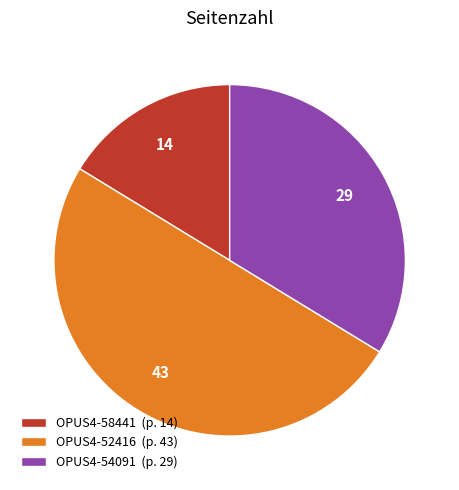

True or false: OPUS4-52416 accounts for 60% of the total.

False